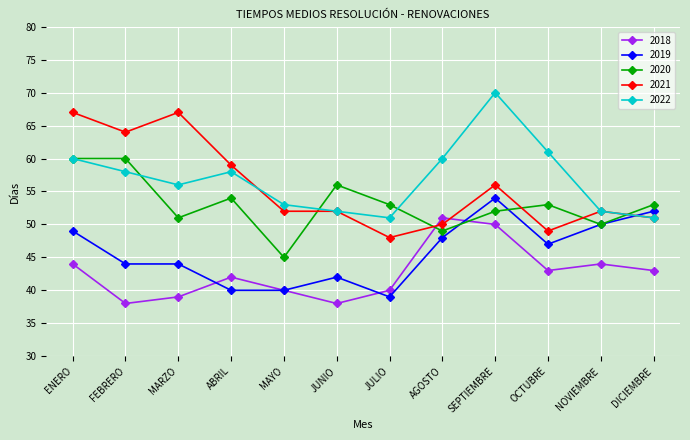

Does the chart display data point markers on the line(s)?

Yes